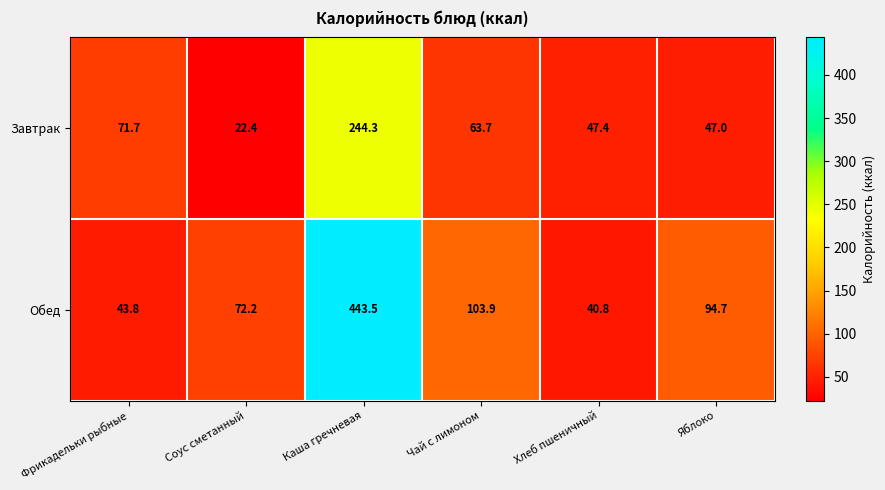

The Завтрак series shows 112.9 at Каша гречневая. True or false?

False